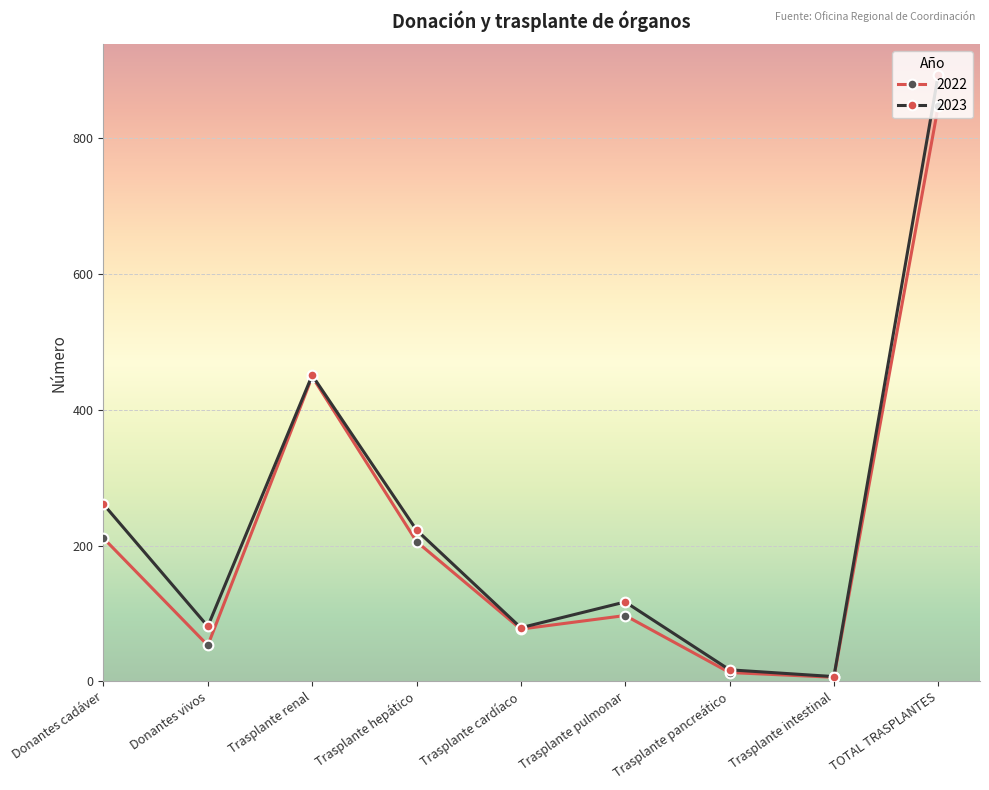

What is the maximum value for 2022?

848